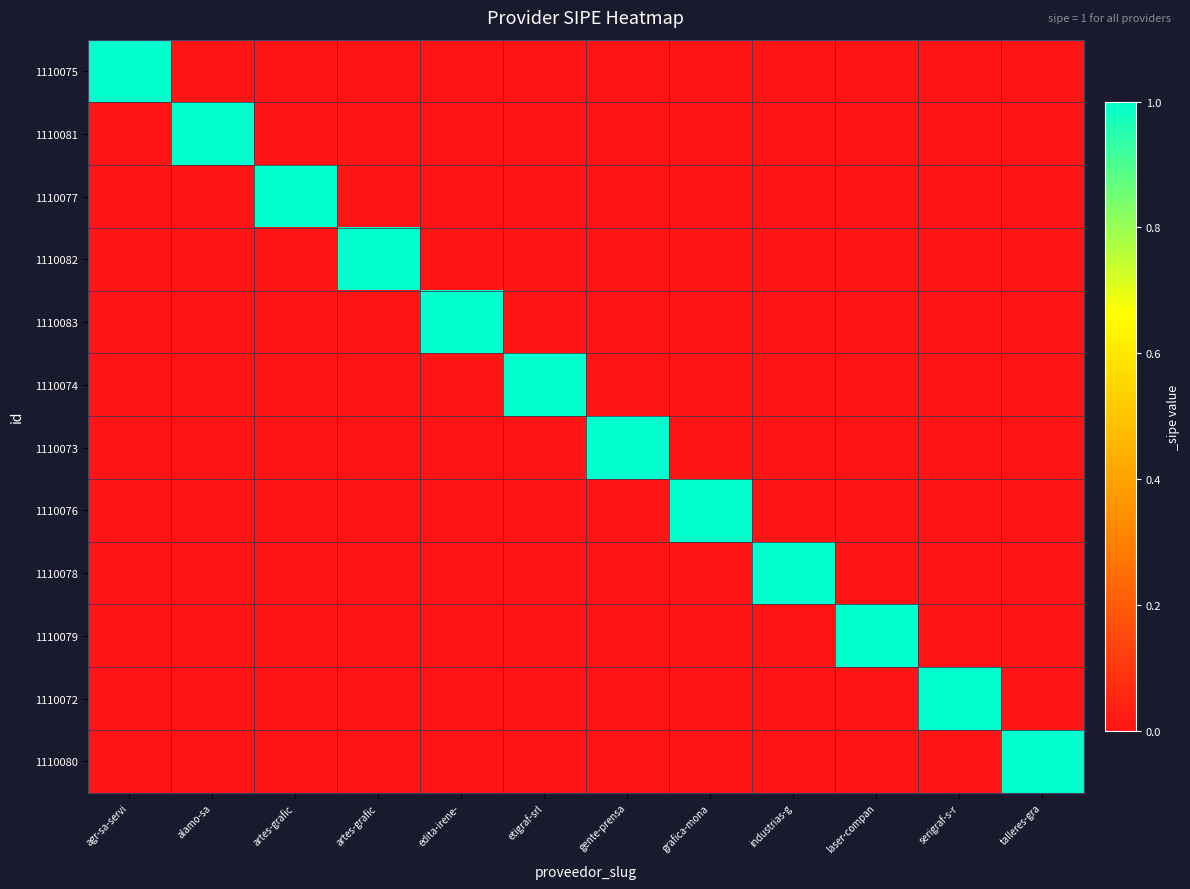

At which category does the chart reach its minimum across all series?

alamo-sa